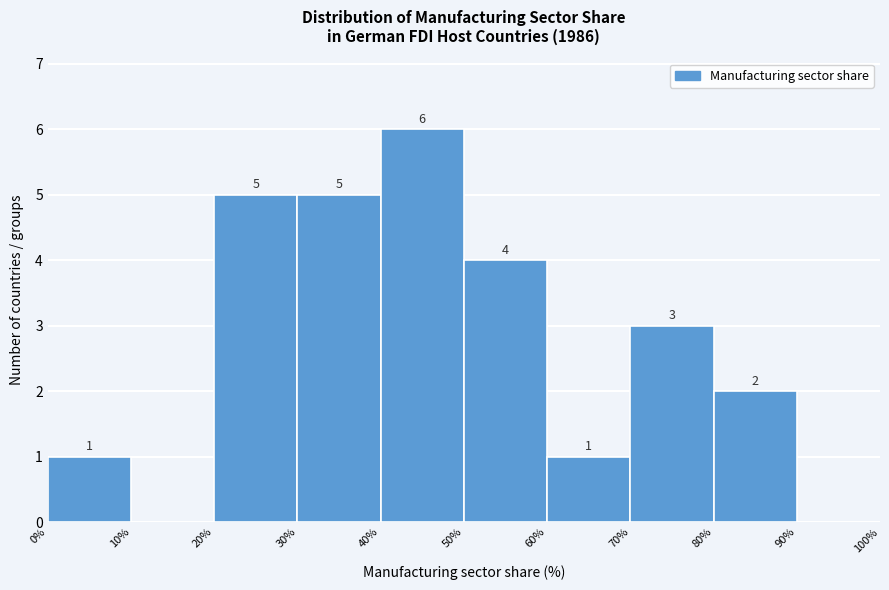

Which range on the x-axis has the tallest bar?

40% to 50%